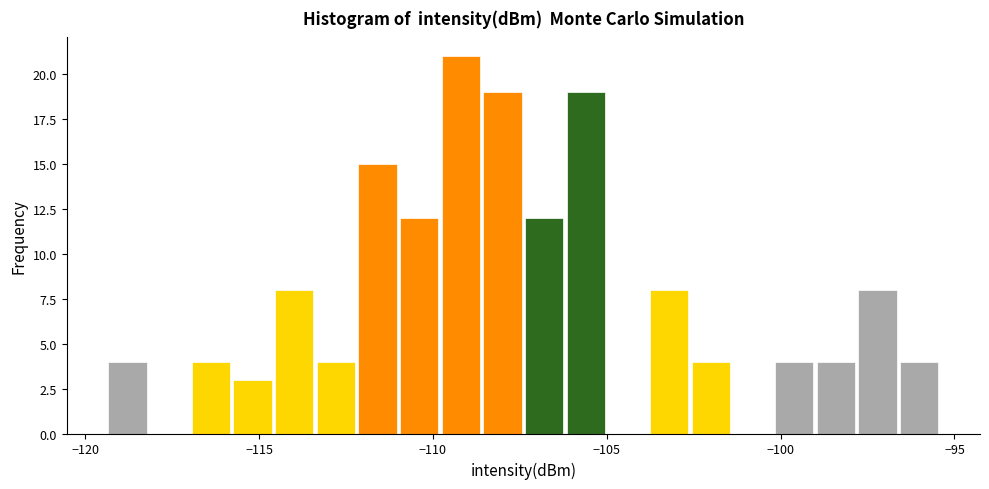

Read against the x-axis, roughly where is the centre of the tallest bar?

-109.0